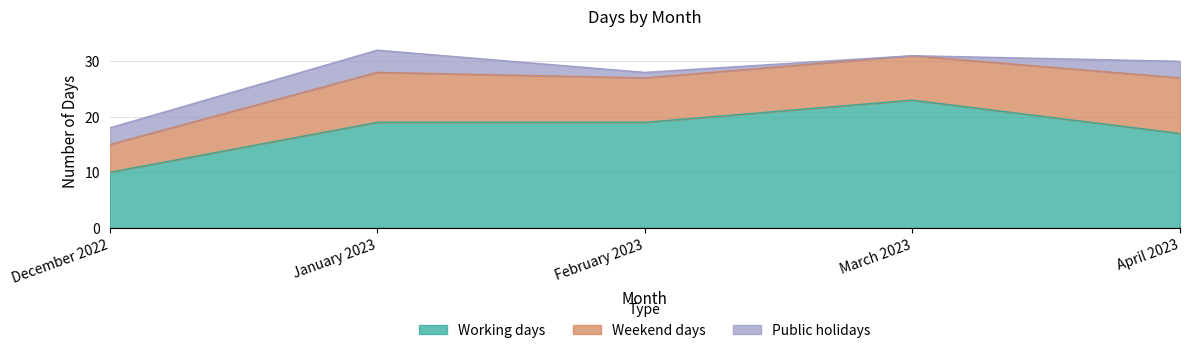

List the labels in order of Public holidays value, largest first.

January 2023, December 2022, April 2023, February 2023, March 2023